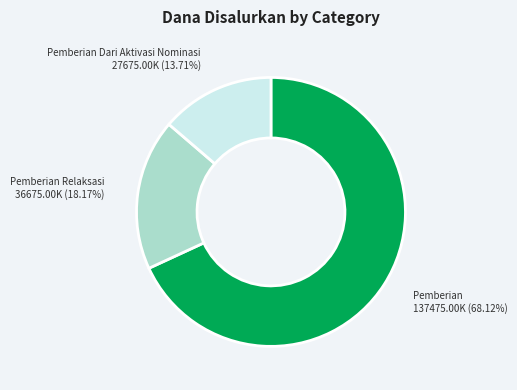

Between Pemberian Dari Aktivasi Nominasi and Pemberian Relaksasi, which is larger?

Pemberian Relaksasi